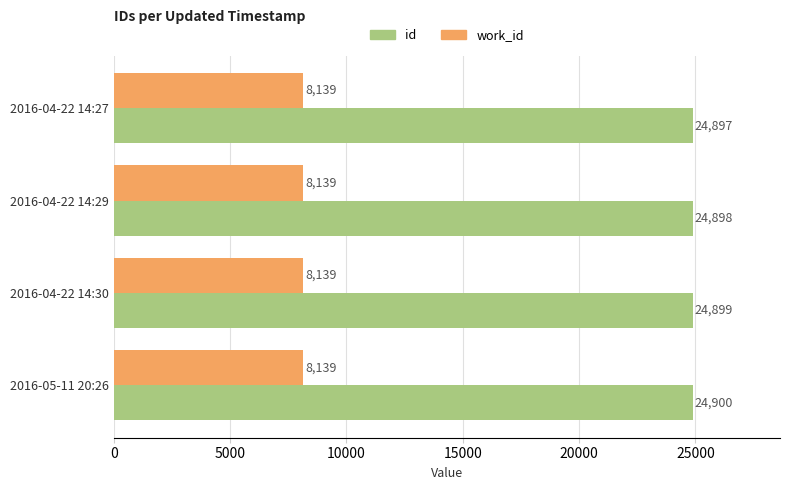

What is the total value across all series at 2016-04-22 14:27?

33036